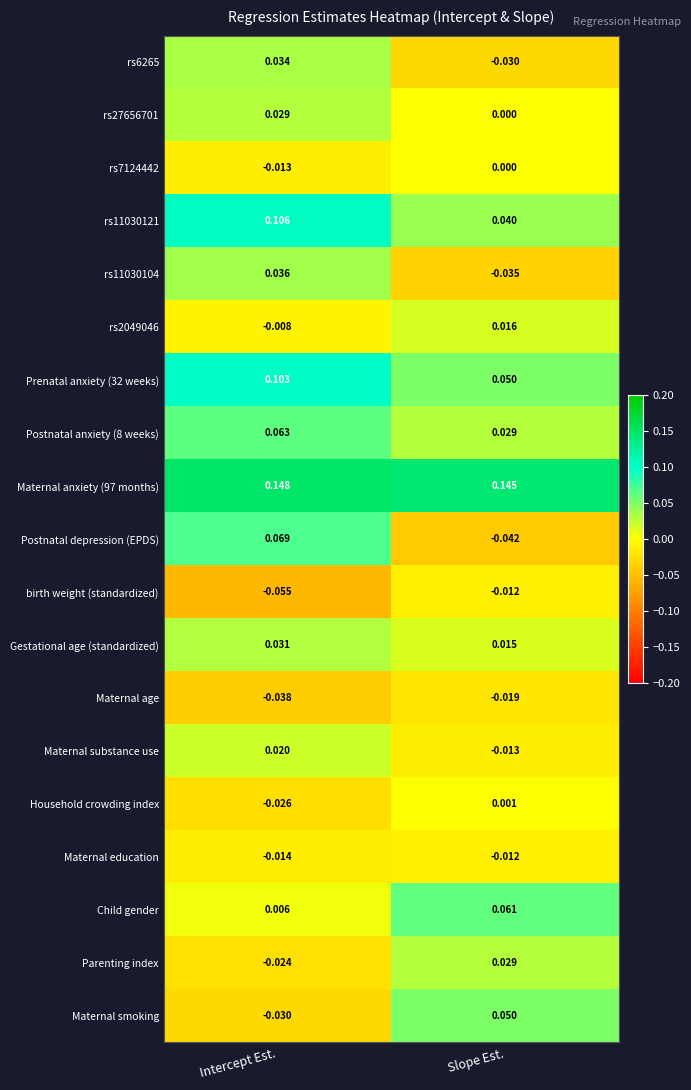

How many series are shown in this chart?

19